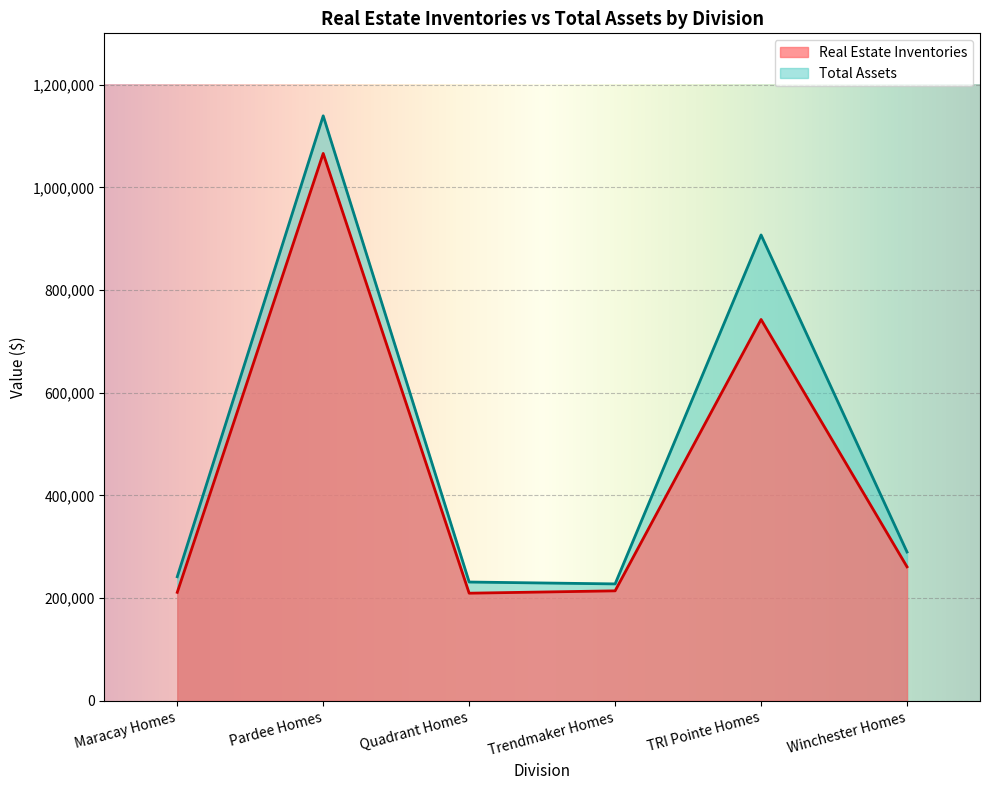

What is the value of the Real Estate Inventories point at the 2nd from the left?

1066086